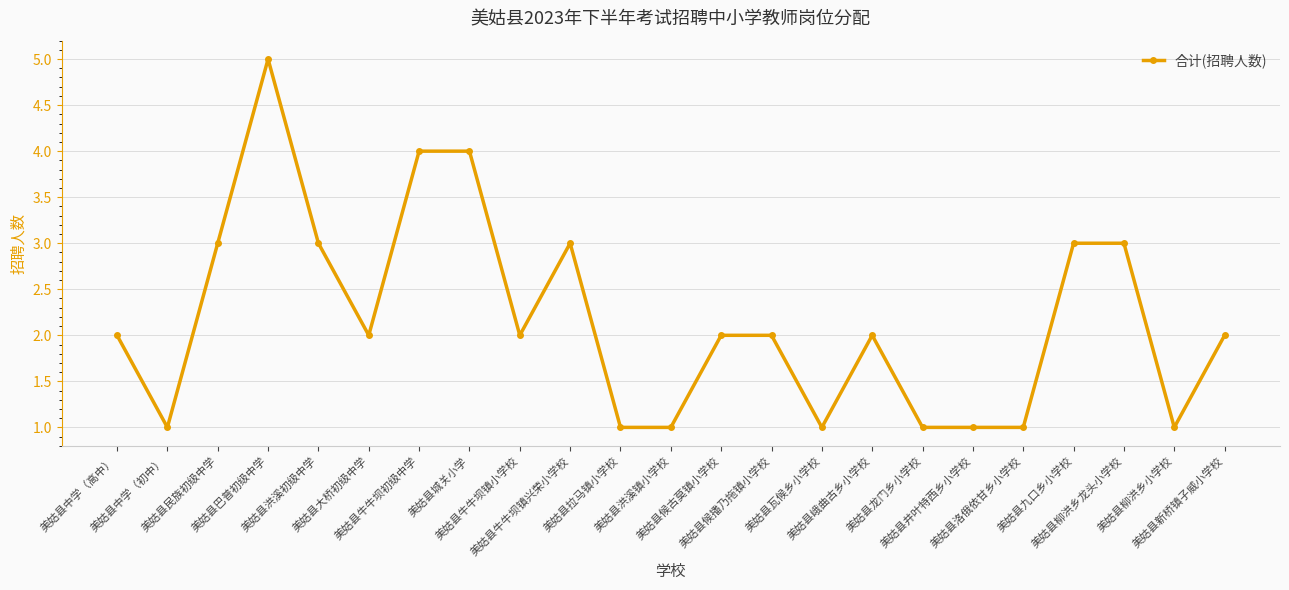

Reading left to right, transcribe all the data shown in this chart.

2	1	3	5	3	2	4	4	2	3	1	1	2	2	1	2	1	1	1	3	3	1	2